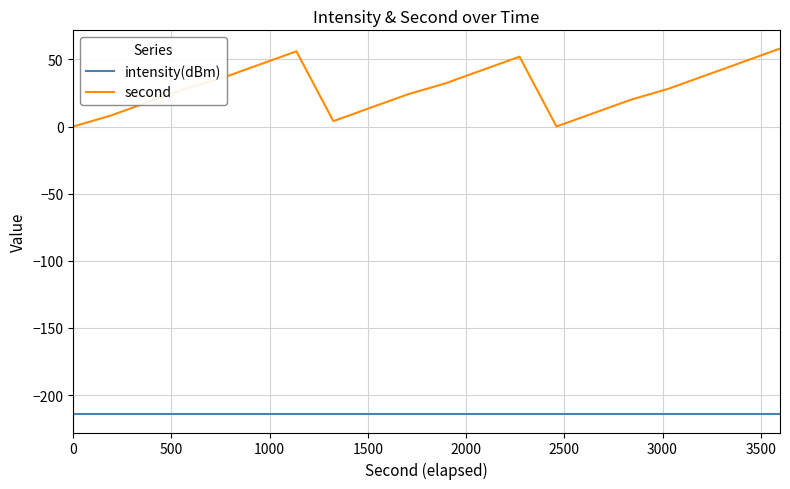

What is the minimum value for intensity(dBm)?

-214.2